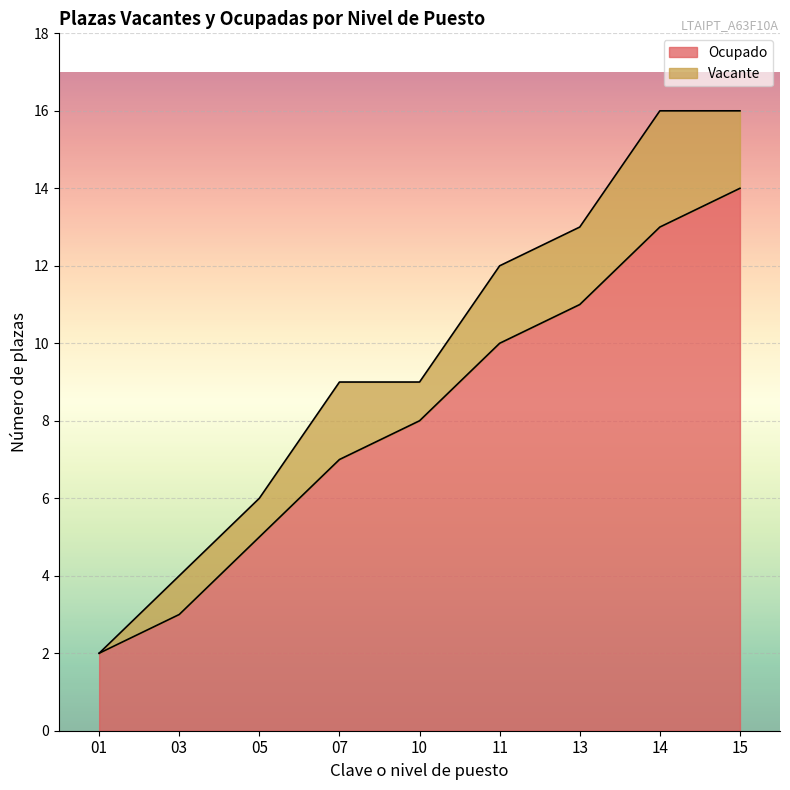

Which category has the highest value across all series?

15